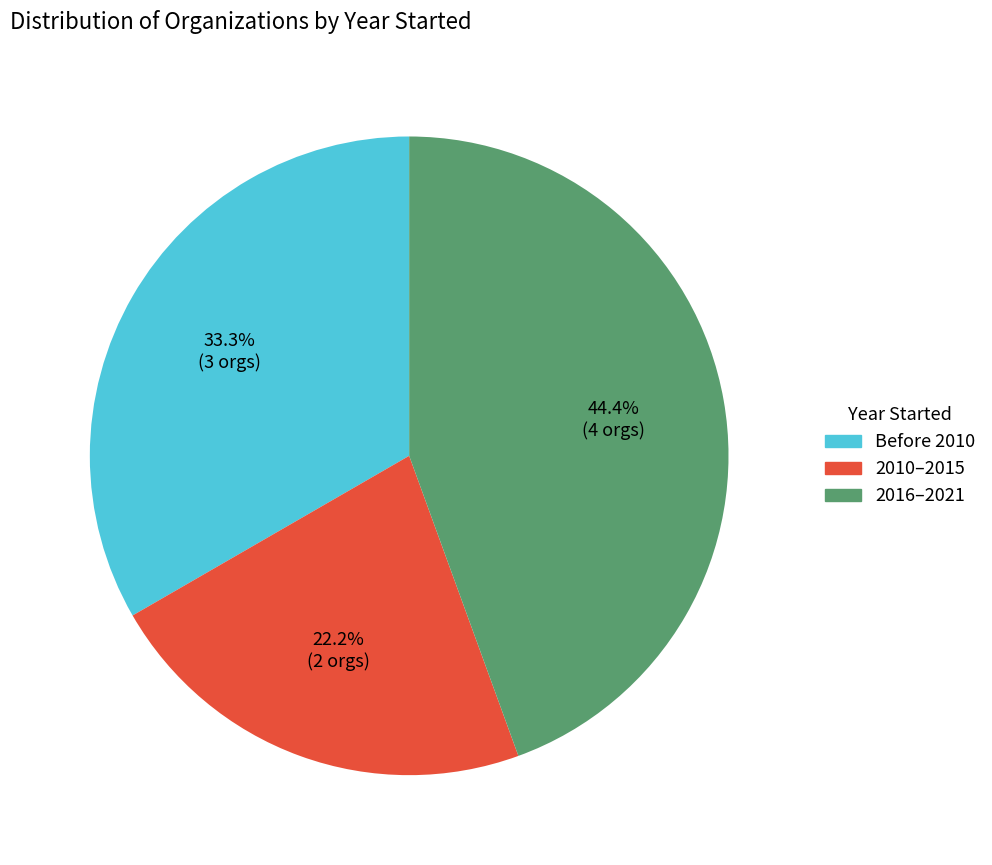

What percentage is NOT represented by Before 2010?

66.7%